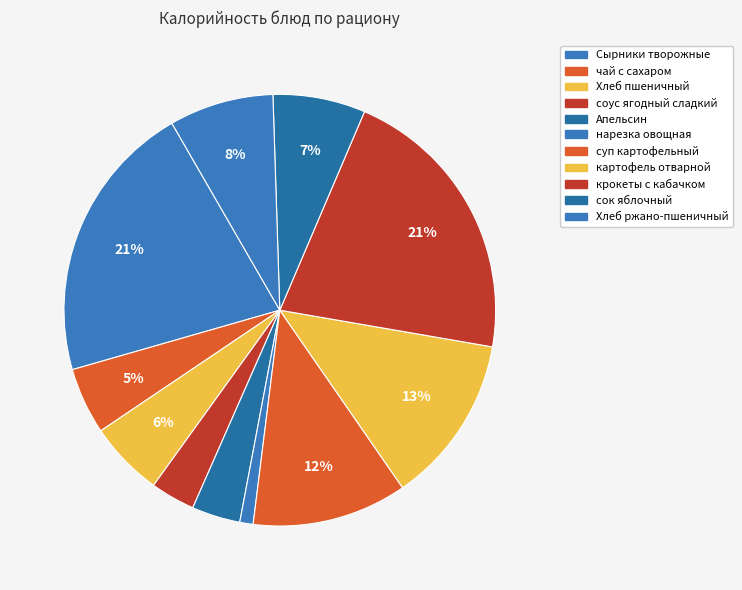

Do сок яблочный and Хлеб ржано-пшеничный together represent more than half of the pie?

No